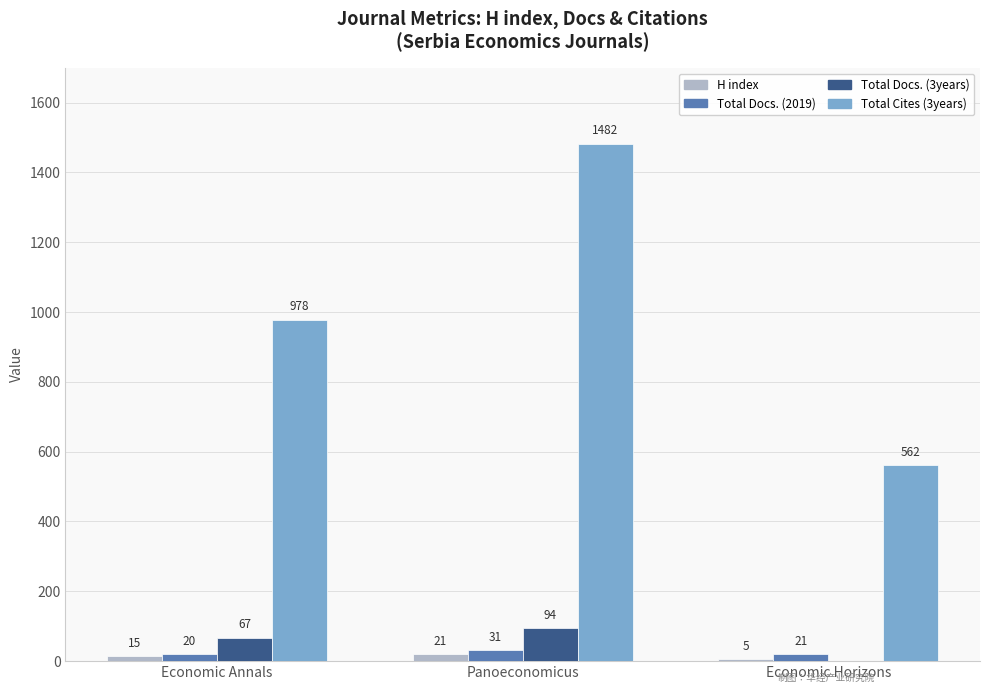

How many data points does each series have?

3